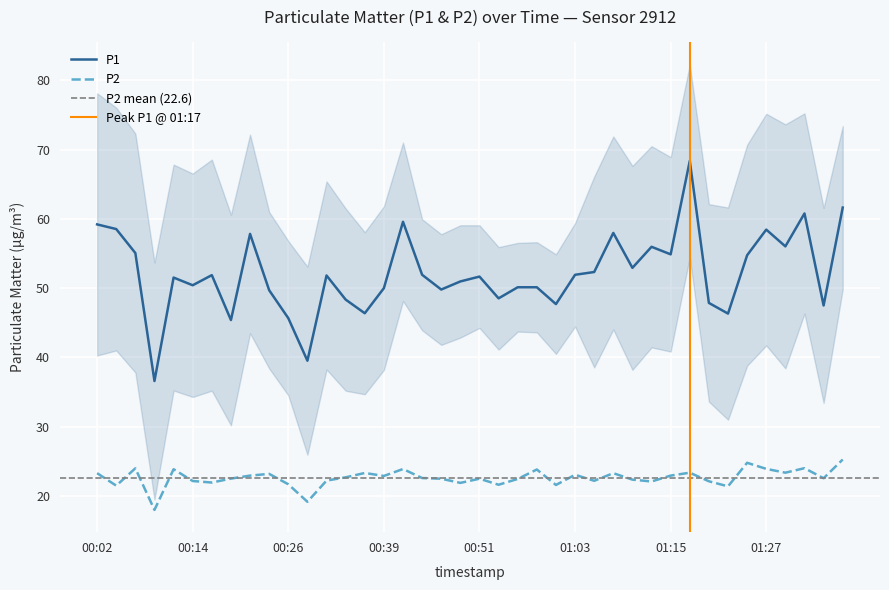

True or false: P2 and P1 intersect in this chart.

False